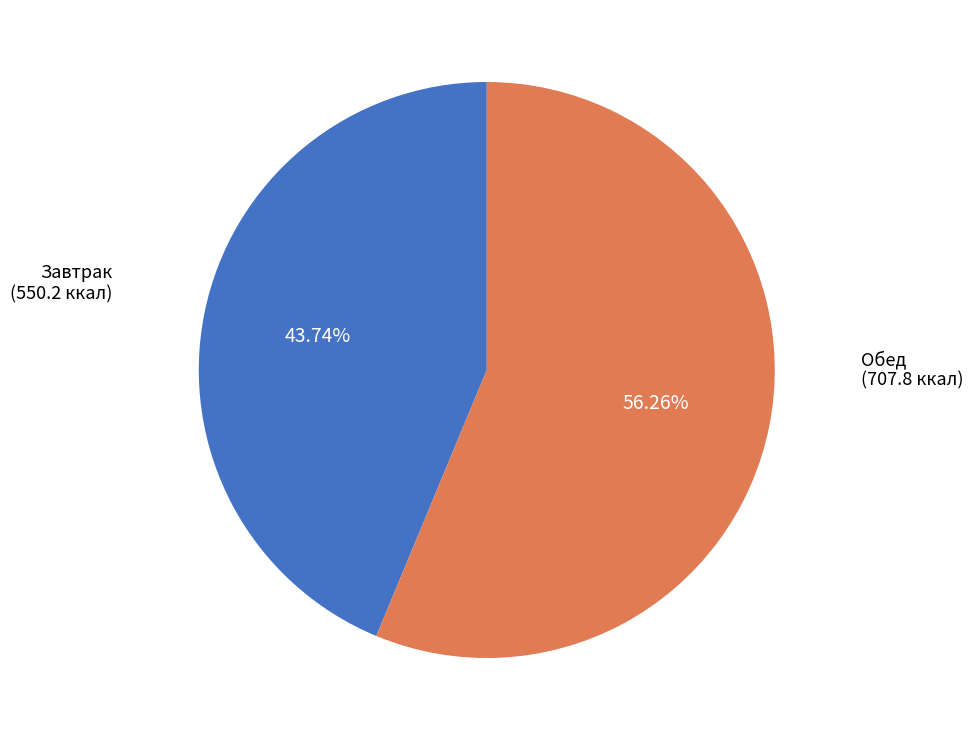

Rank the categories by value from lowest to highest.

Завтрак, Обед